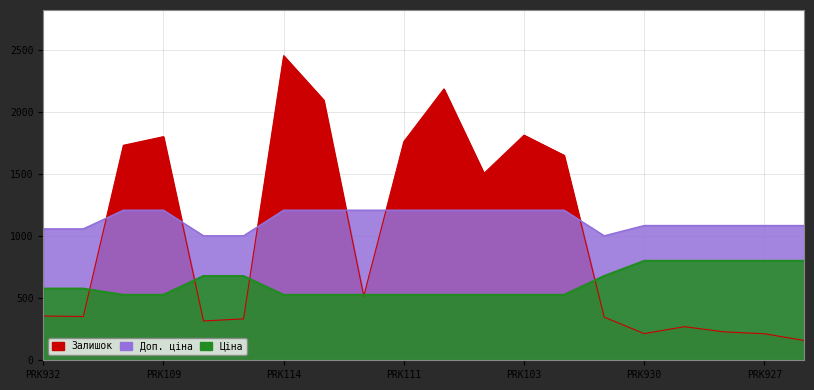

What are all the series names shown in the legend?

Ціна, Доп. ціна, Залишок